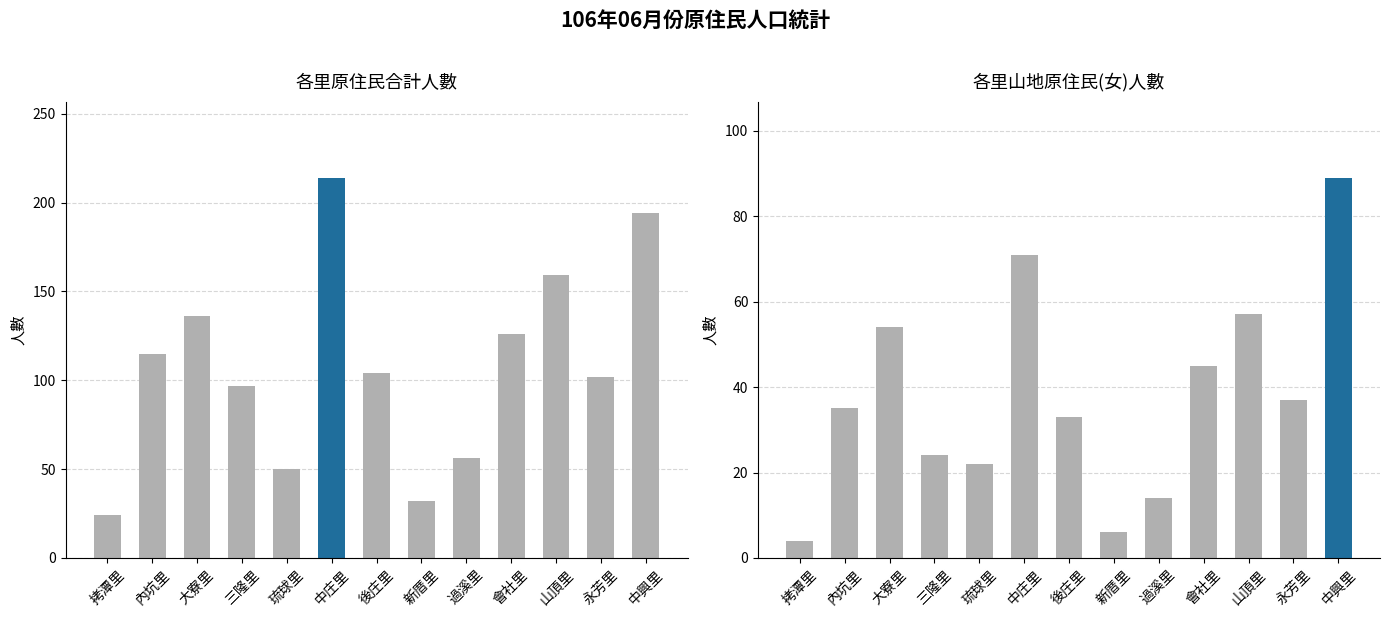

What is the sum of all 合計 values?

1409